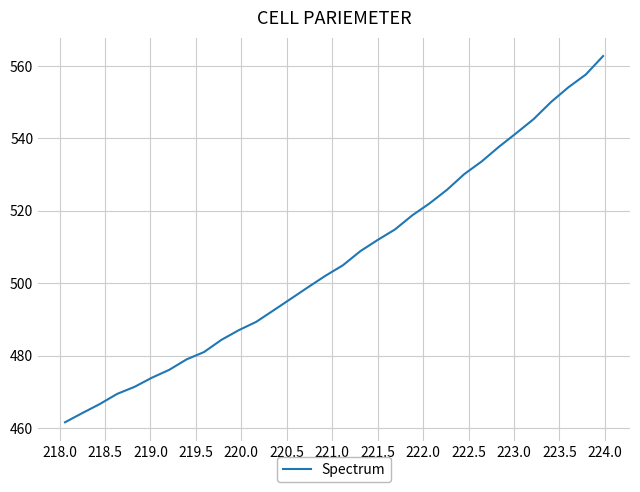

What is the difference between the maximum and minimum values?

101.2